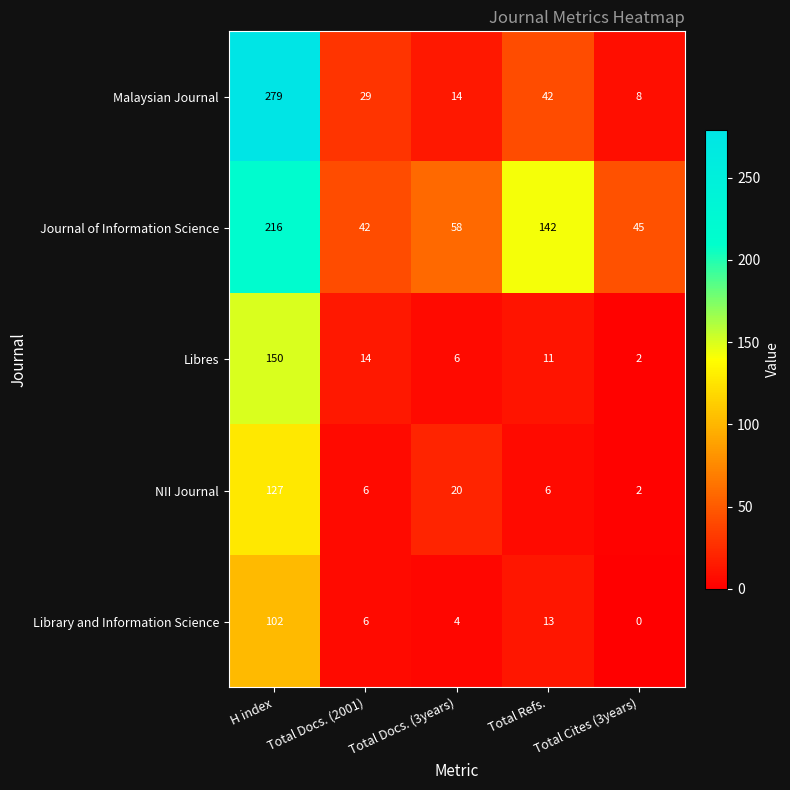

What is the difference between the second highest and minimum values in the Journal of Information Science series?

100